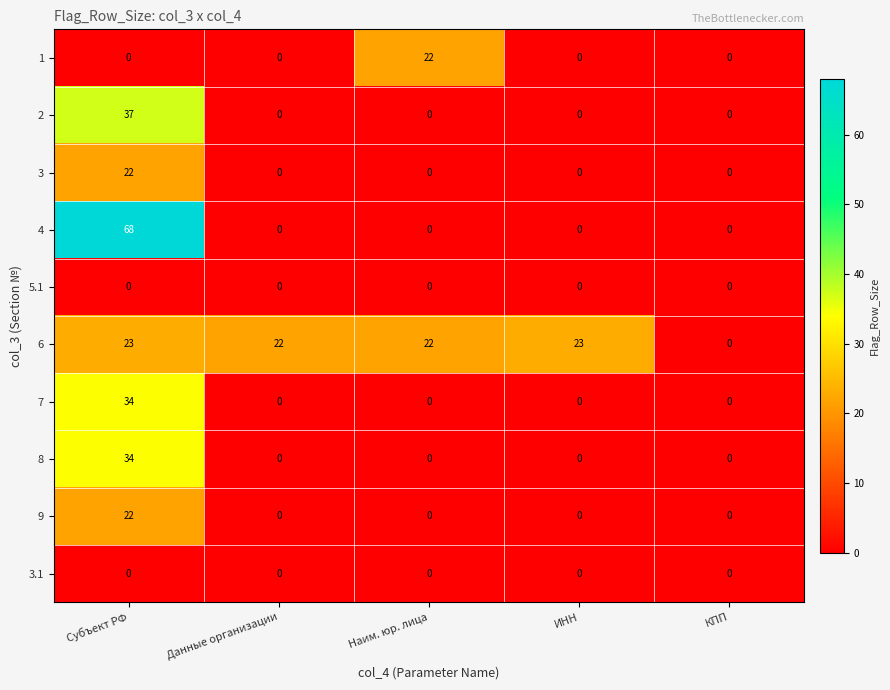

List the labels in order of 2 value, smallest first.

Данные организации, Наим. юр. лица, ИНН, КПП, Субъект РФ